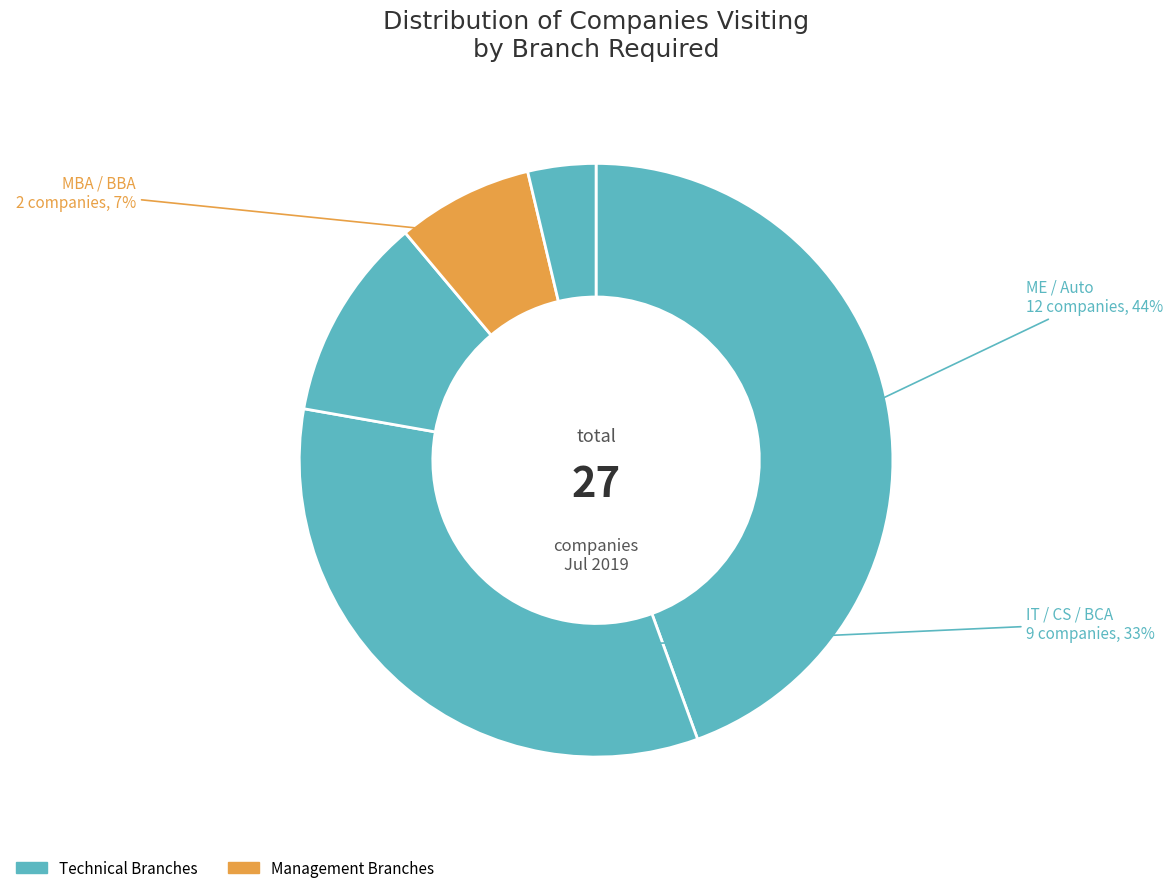

What is the change in value from CE, EE to CSE IT, BCA, BBA, MBA?

+7